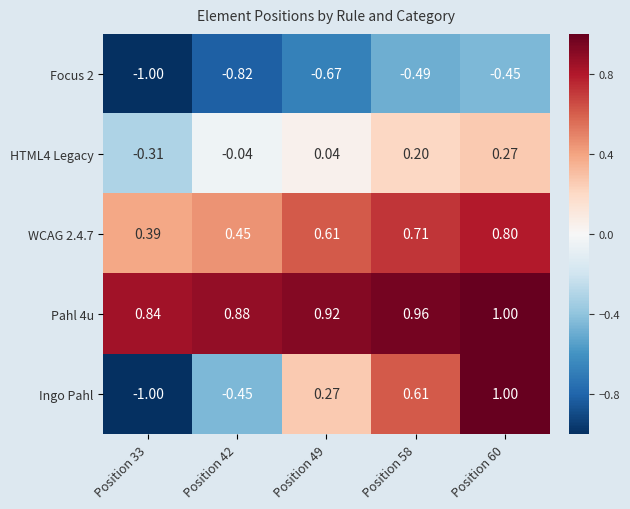

Which series has the largest range (max minus min)?

Ingo Pahl